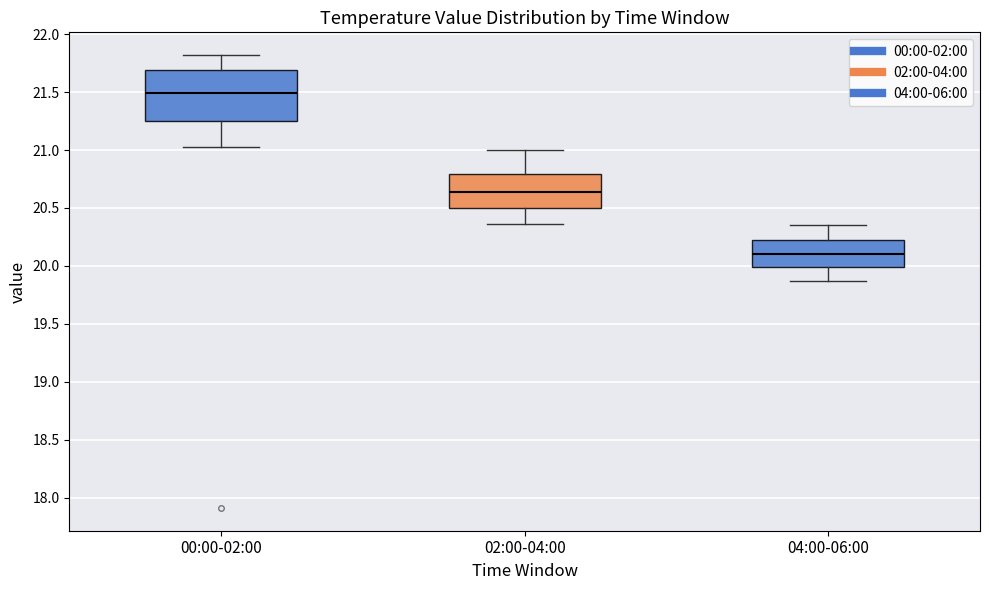

Which box is the tallest, from its lower edge to its upper edge?

00:00-02:00